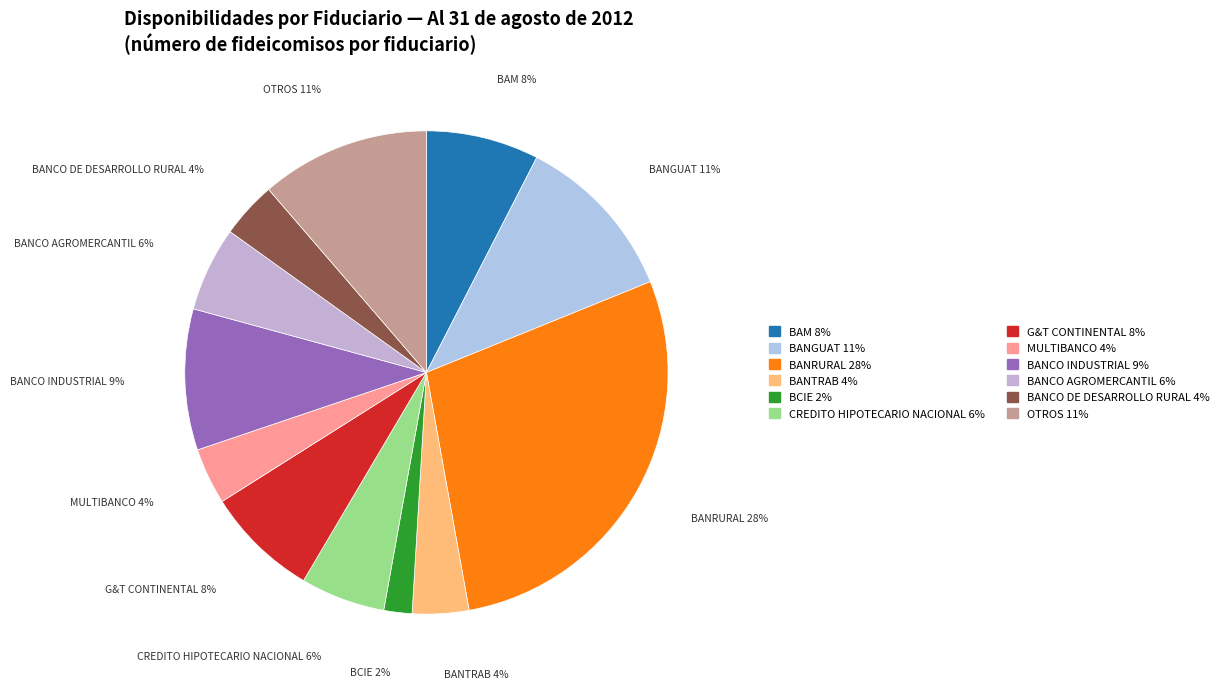

To the nearest percent, what percentage of the pie is OTROS?

11%